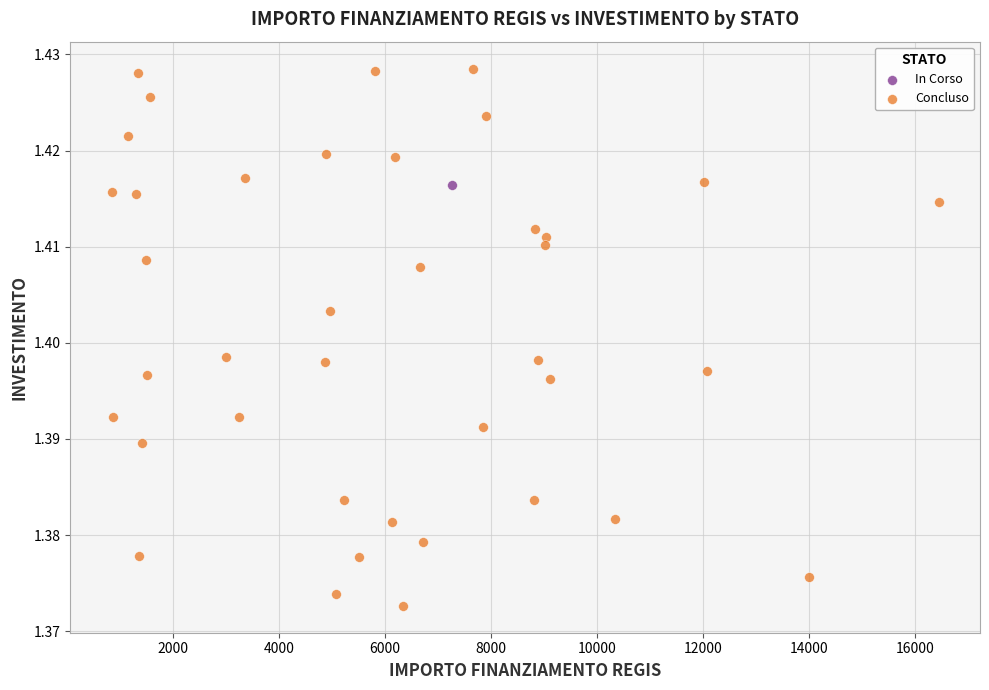

What are all the series names shown in the legend?

In Corso, Concluso